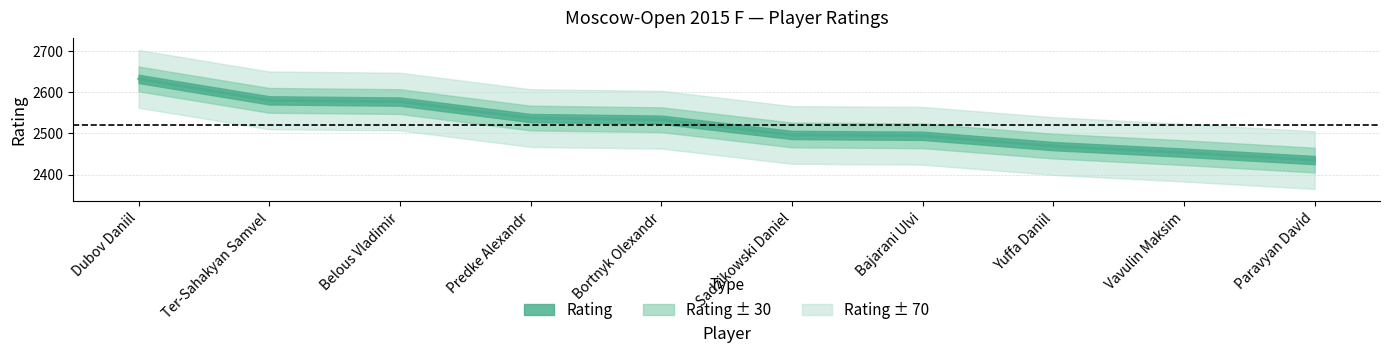

Reading right to left, extract all data points from this chart.

2435	2453	2469	2494	2496	2533	2537	2577	2580	2632